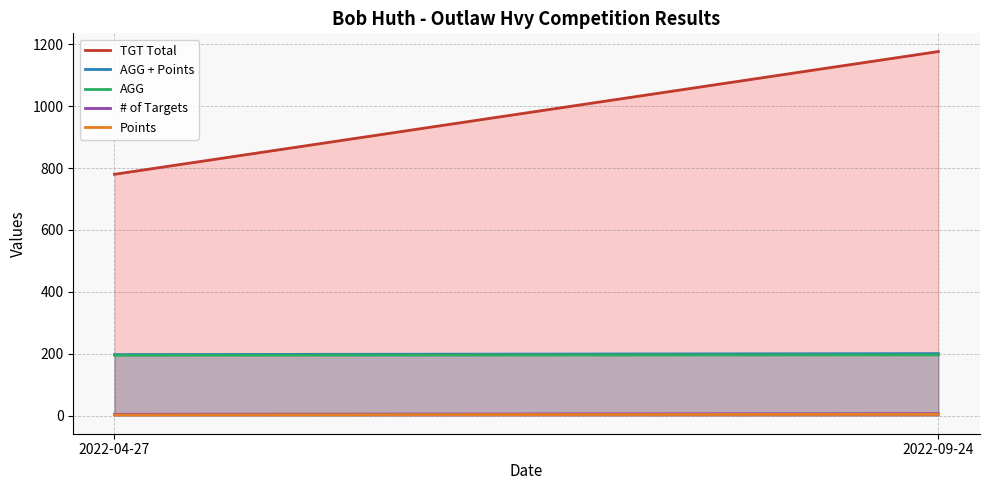

Does the chart have visible grid lines?

Yes